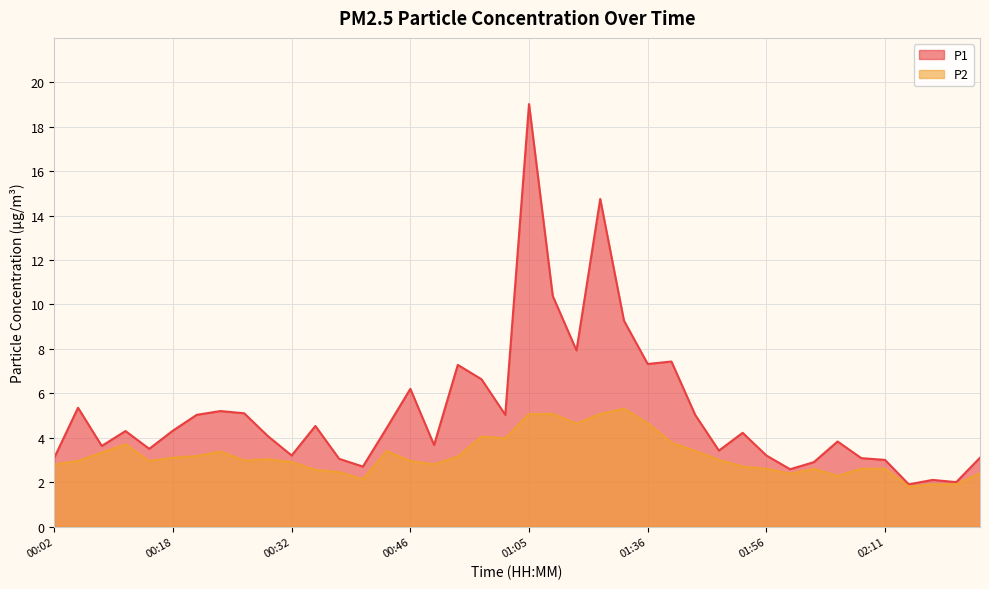

True or false: P2 and P1 intersect in this chart.

False